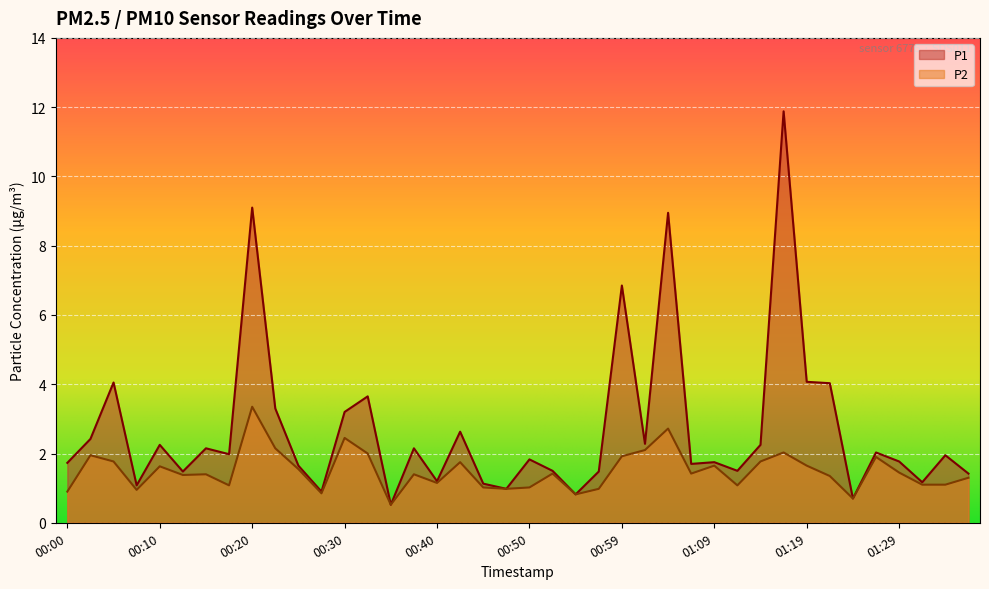

The P2 series shows 1.1 at 01:34. True or false?

True